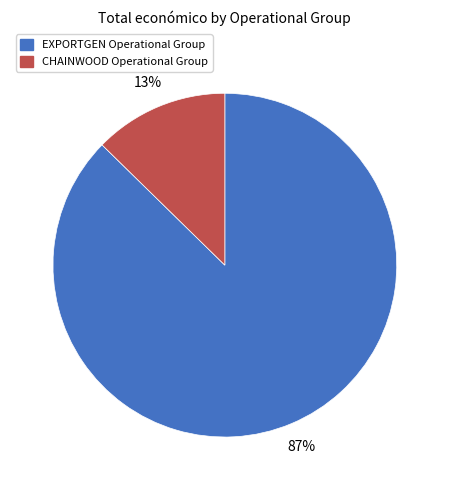

Count the number of slices in the pie.

2